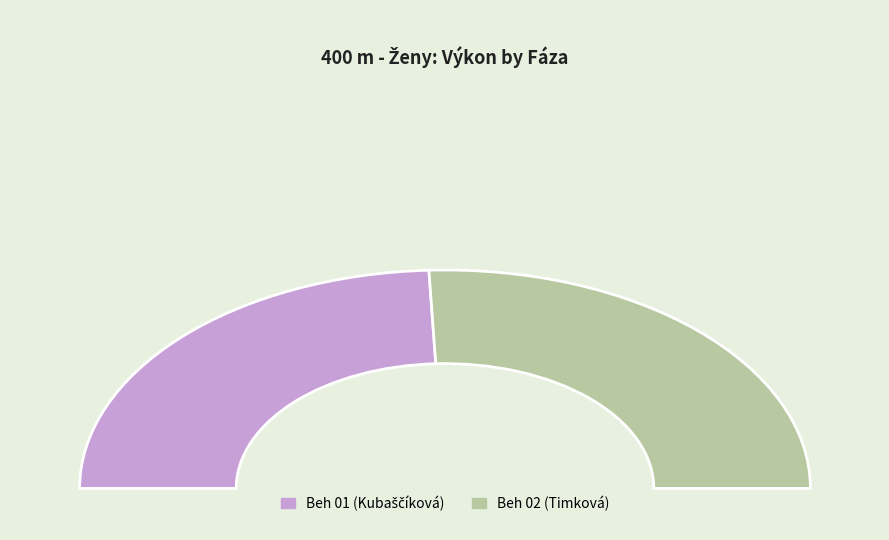

Which category accounts for the majority?

Beh 02